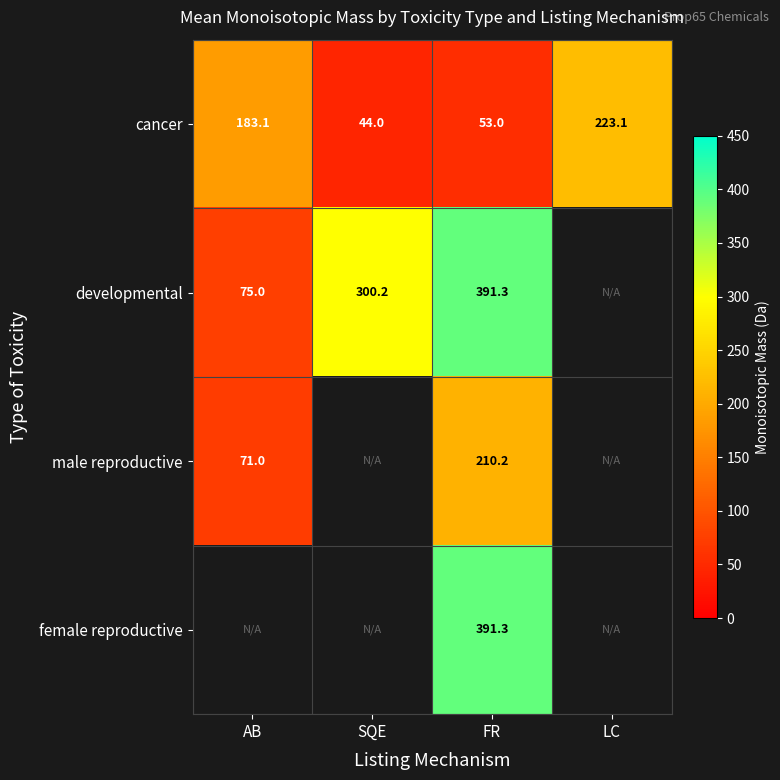

The value of developmental at FR is 391.3. True or false?

True